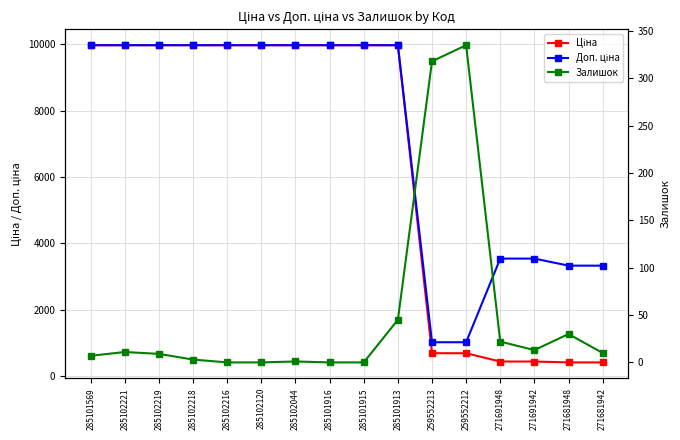

At which category does Залишок reach its first local valley?

271691942